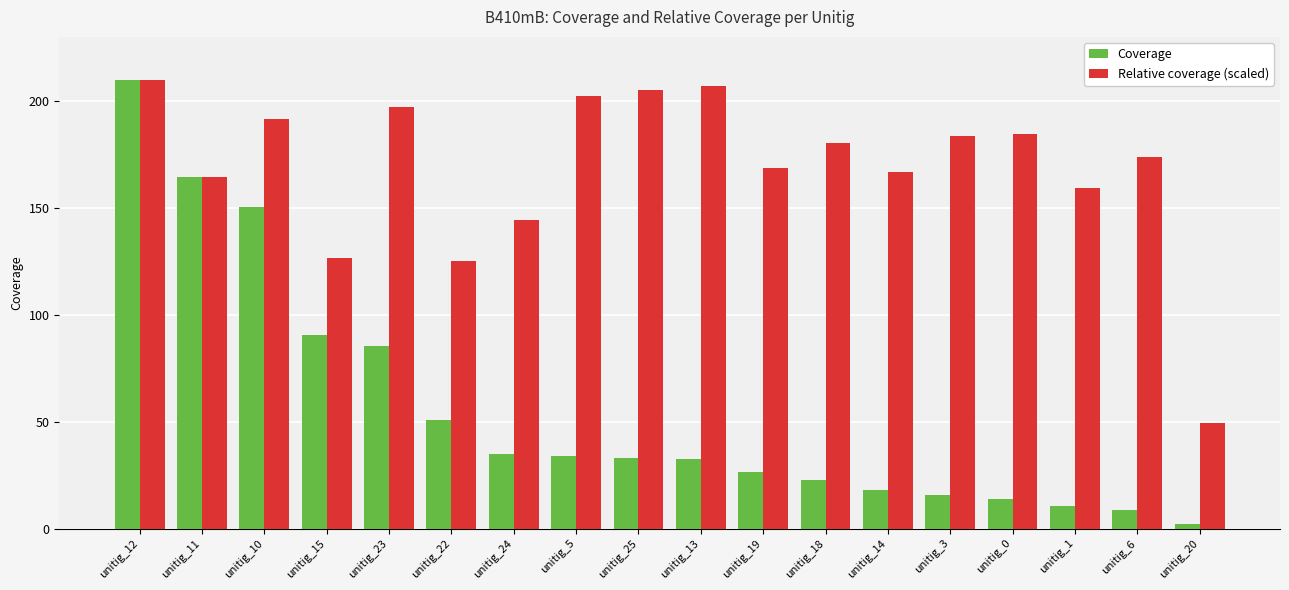

What is the difference between the second highest and second lowest values in the Relative coverage (scaled) series?

82.1